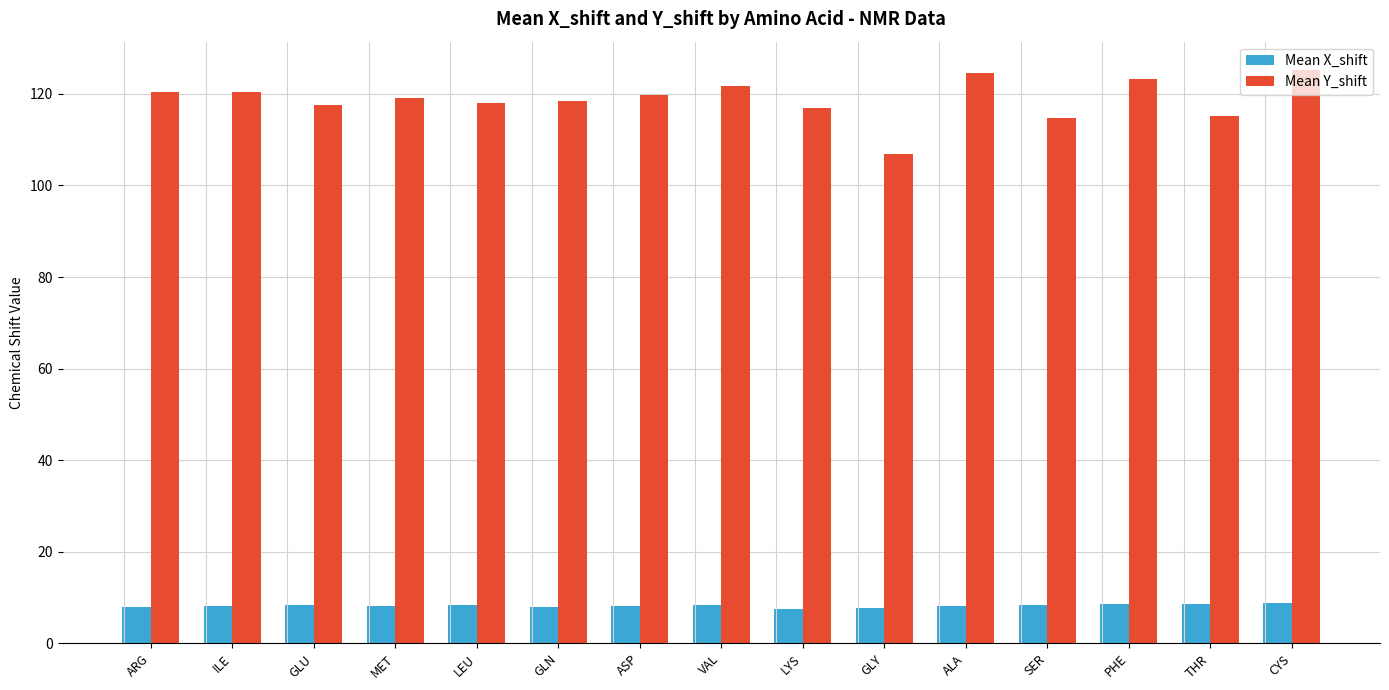

Read the Mean X_shift value at CYS.

8.7